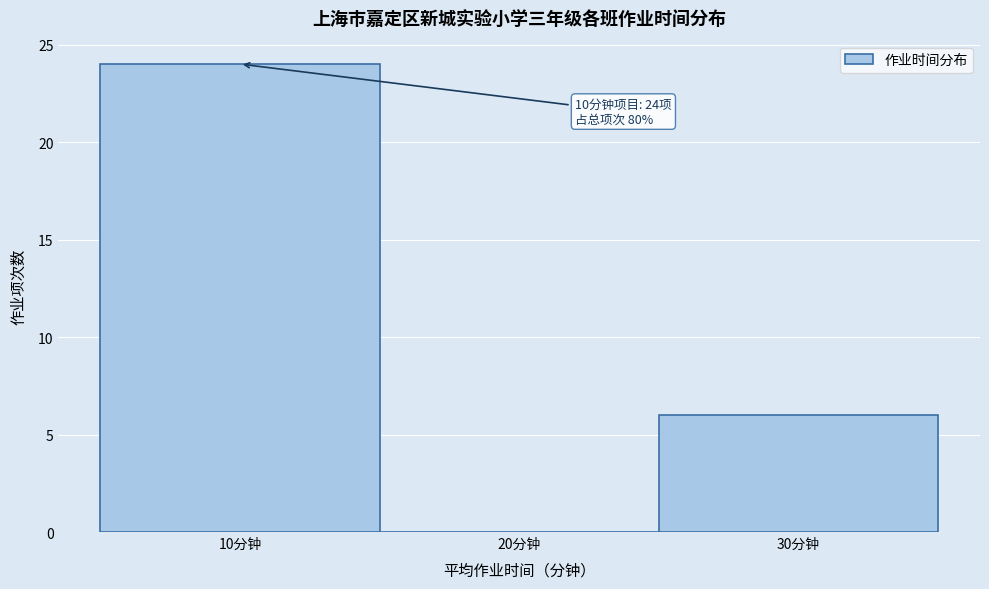

Over which range of the x-axis is the bar tallest?

5 to 15